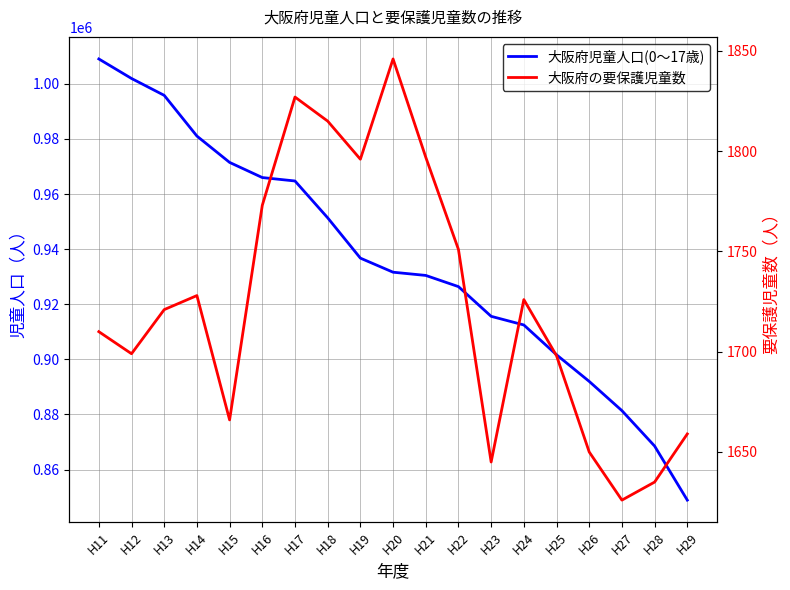

What is the value of the 大阪府の要保護児童数 point at the 18th from the left?

1635